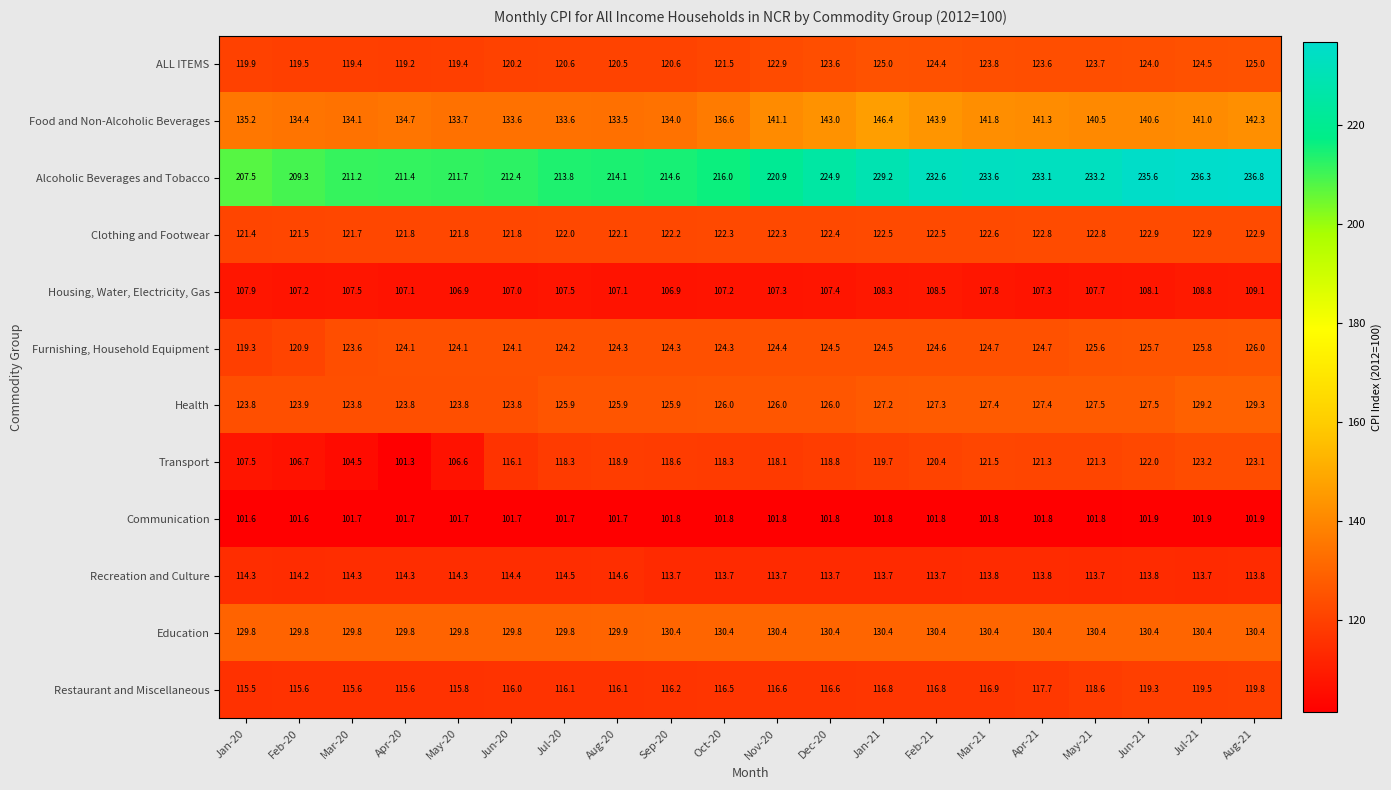

Is it true that Clothing and Footwear equals 121.8 at May-20?

True